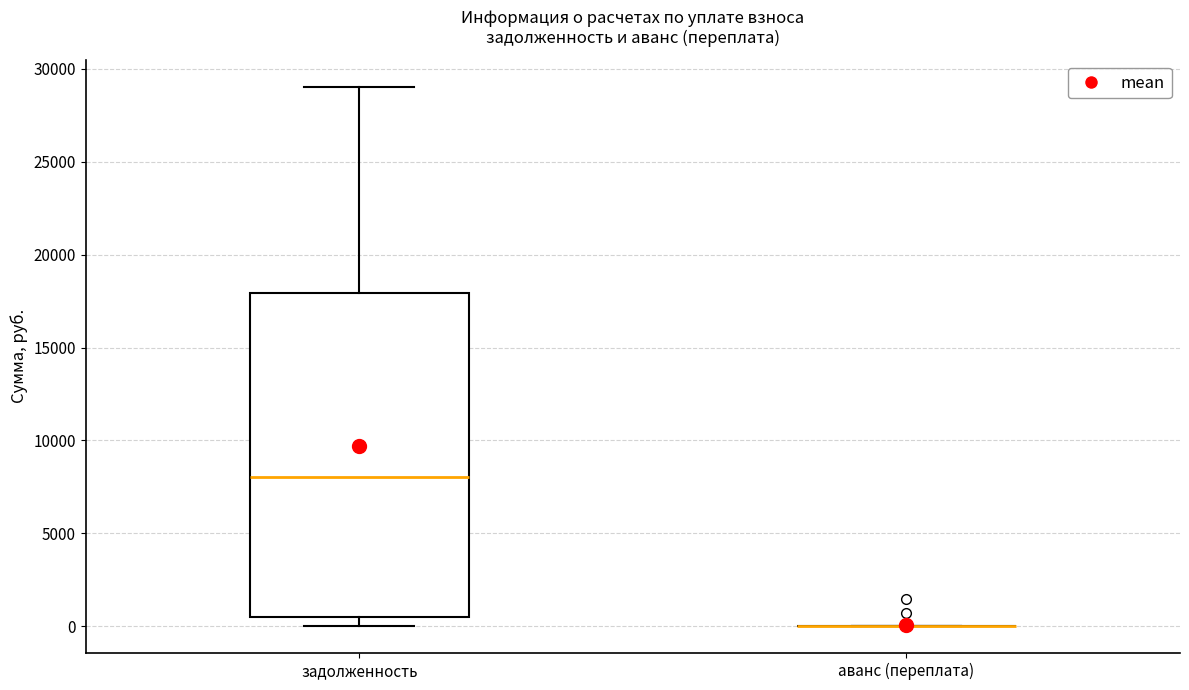

Reading left to right, transcribe this box plot: for each box, give where its median line is, the range the box spans, and where its two whiskers end, as read against the y-axis. The values are not printed on the chart, so give them approximately, as read against the axis.

задолженность: median 8000, box 500 to 18000, whiskers 0 to 29000
аванс (переплата): box collapsed to a line at 0, whiskers 0 to 0